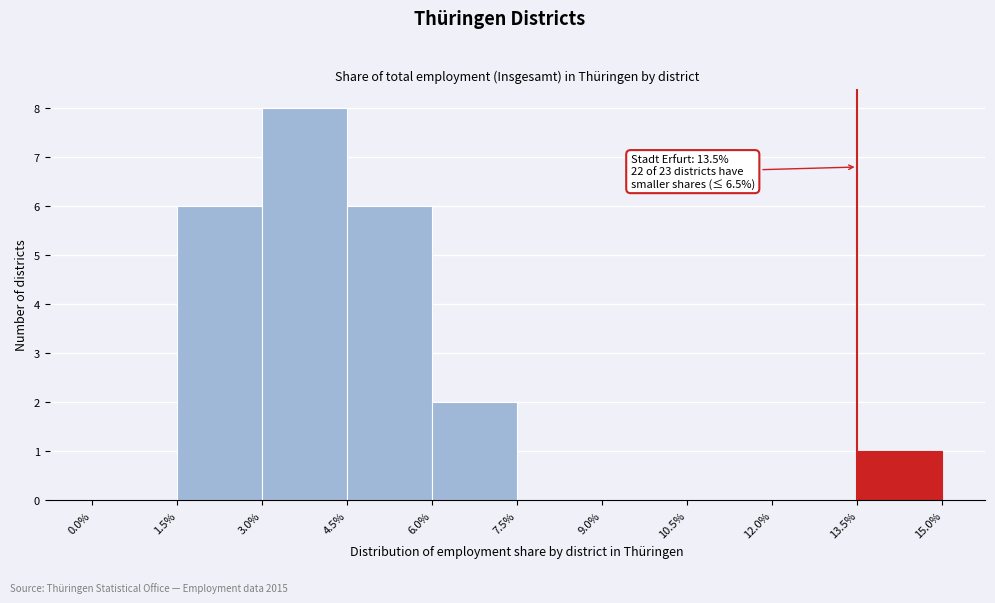

Which range on the x-axis has the tallest bar?

3.0% to 4.5%